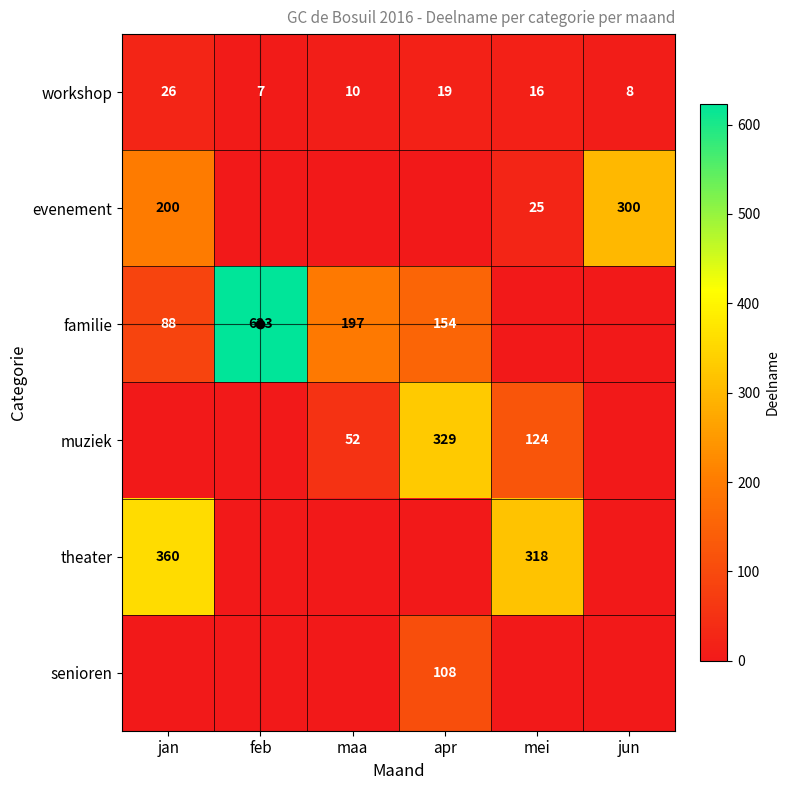

The value of familie at apr is 40. True or false?

False